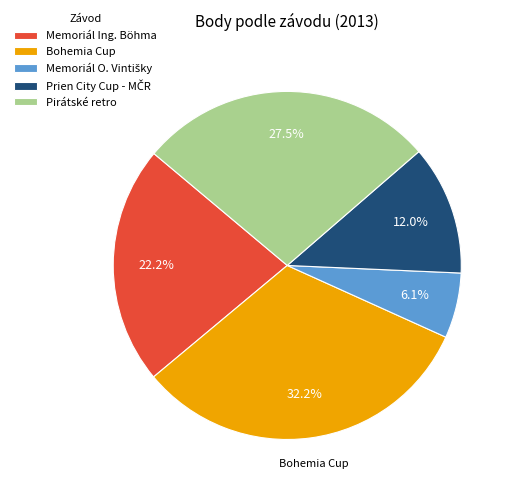

What is the ratio of the value at Bohemia Cup to the value at Pirátské retro?

1.2